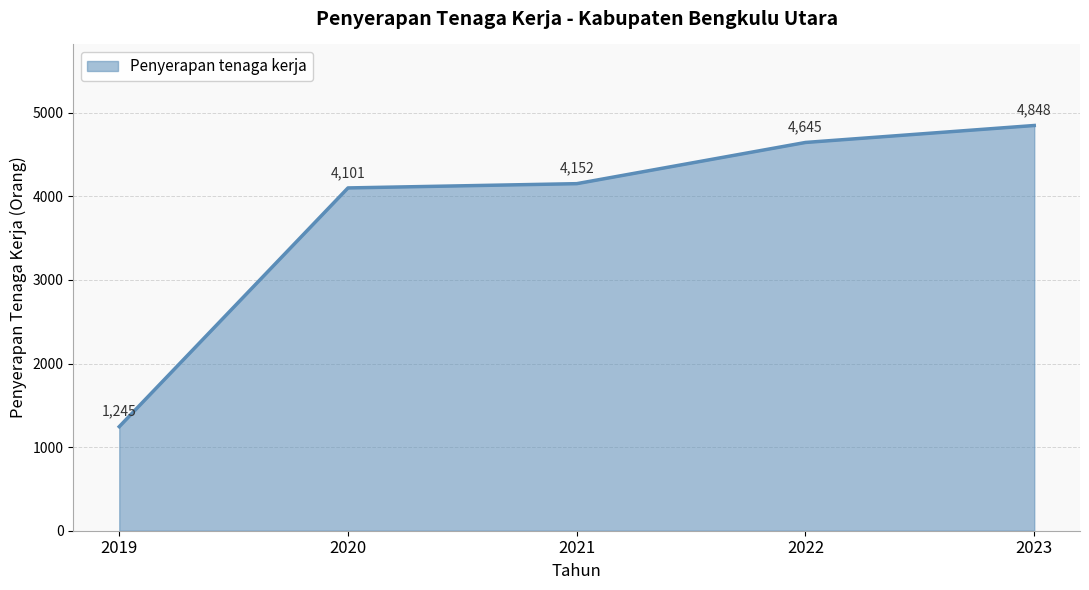

Count the number of data series in this chart.

1